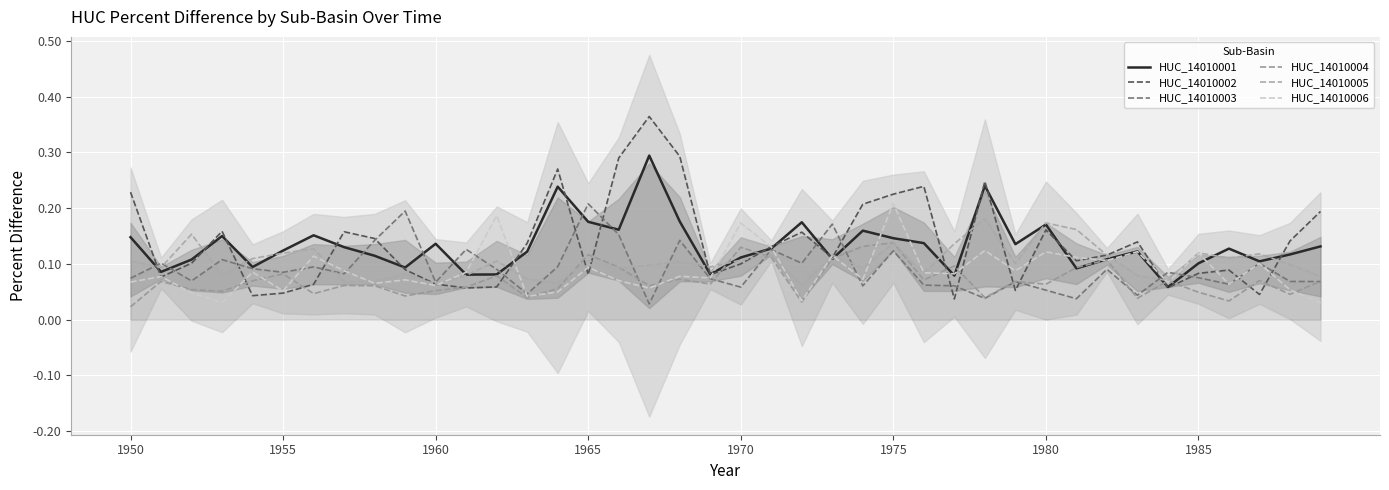

Is this an area chart (filled region under the line)?

No